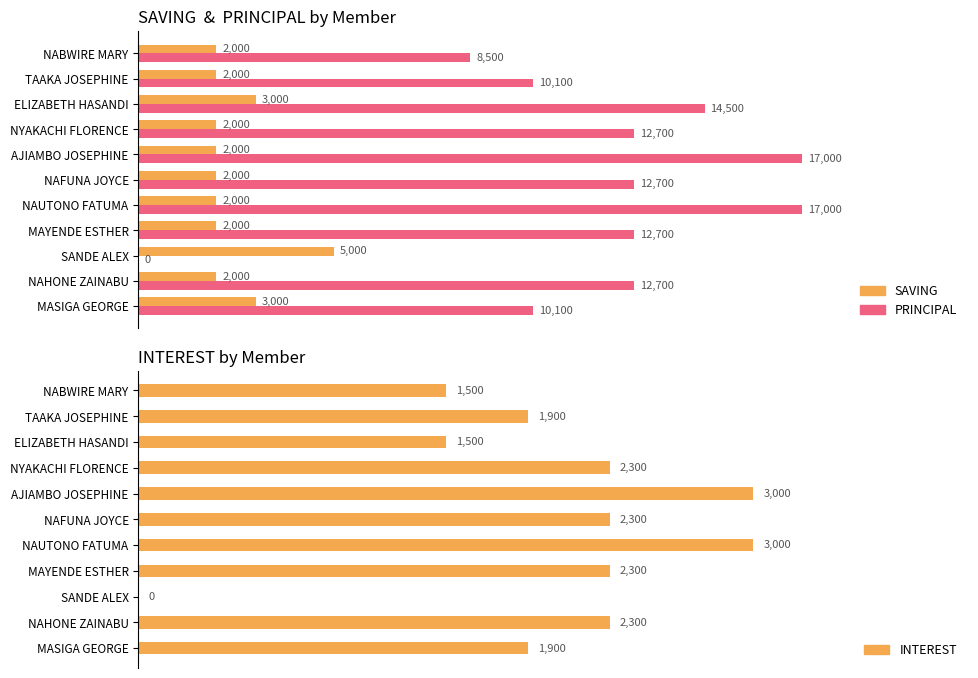

How many series are shown in this chart?

3